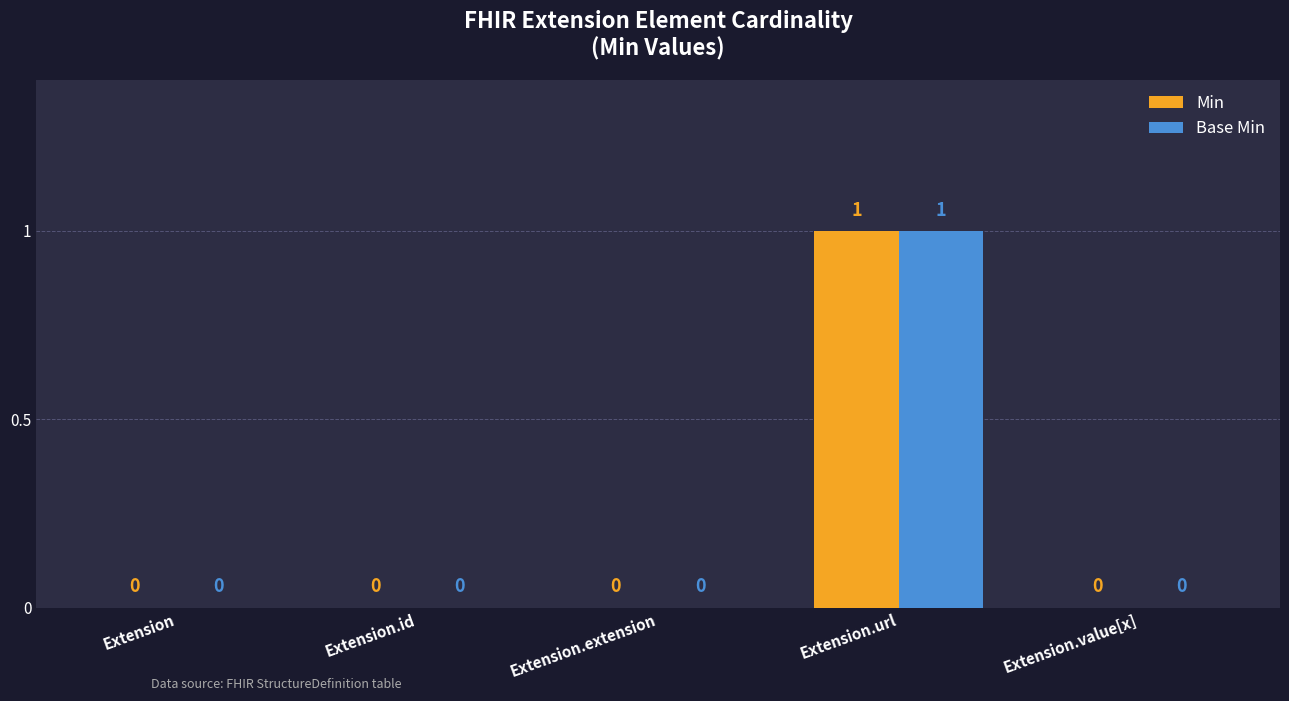

Is the value of Base Min at Extension.url greater than the value of Min at Extension.id?

Yes